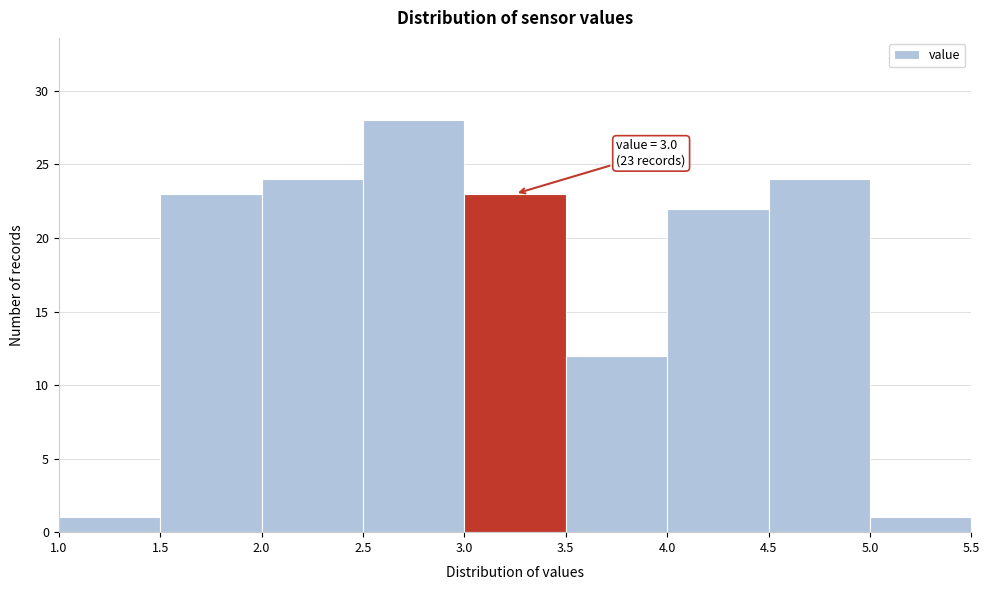

Over which range of the x-axis is the bar tallest?

2.5 to 3.0